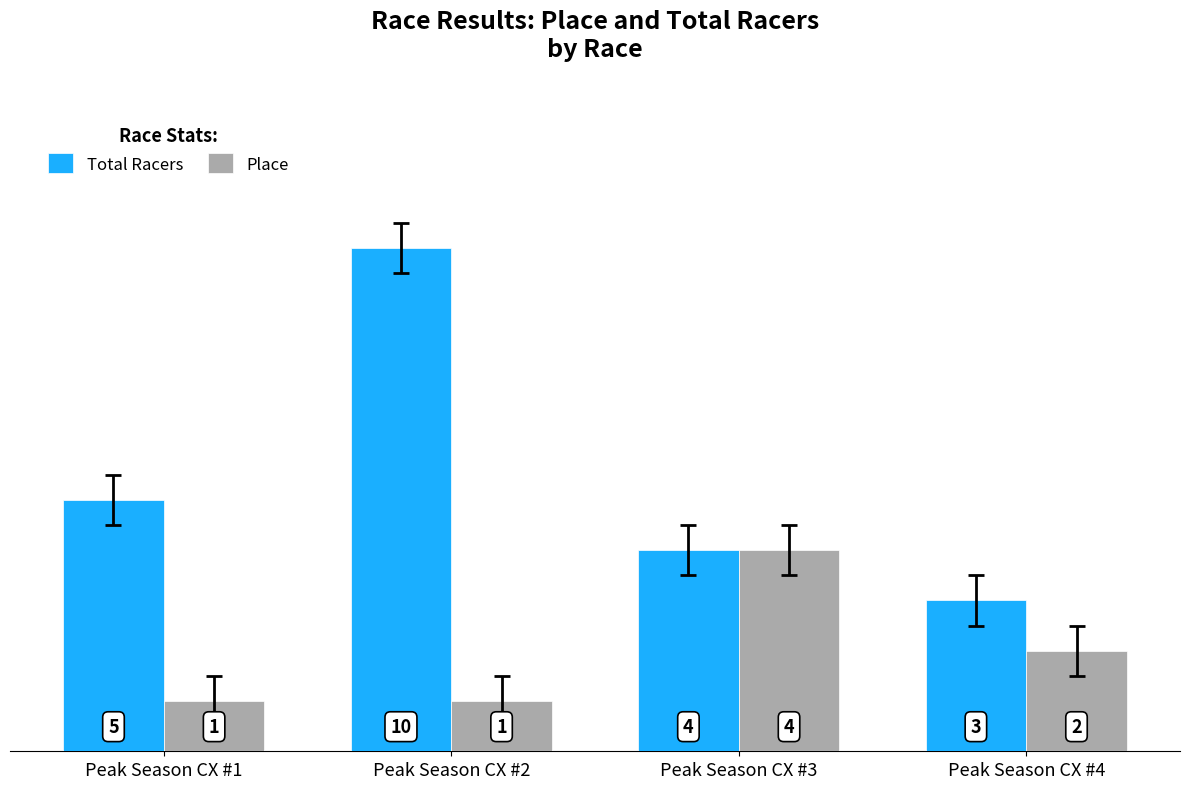

Which series has the largest total across all categories?

Total Racers